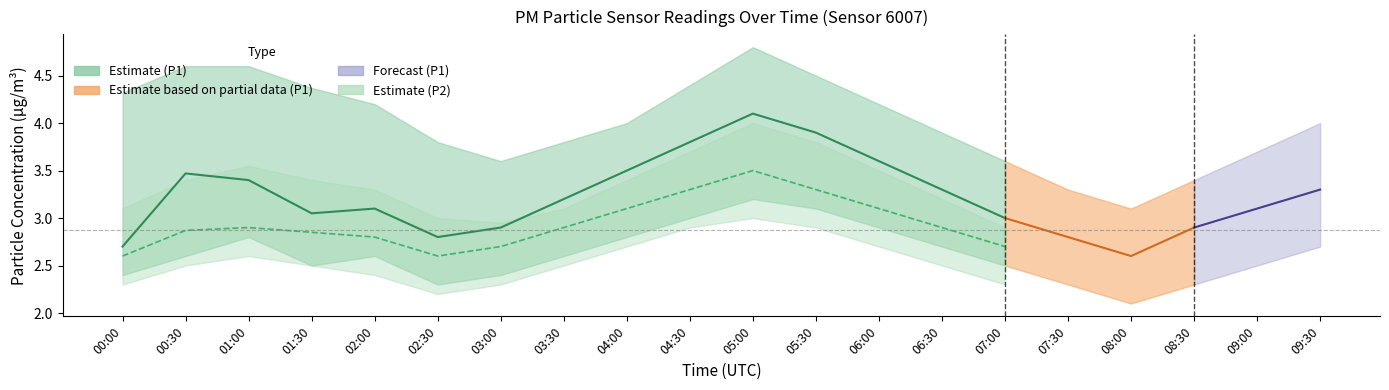

Does the chart display data point markers on the line(s)?

No